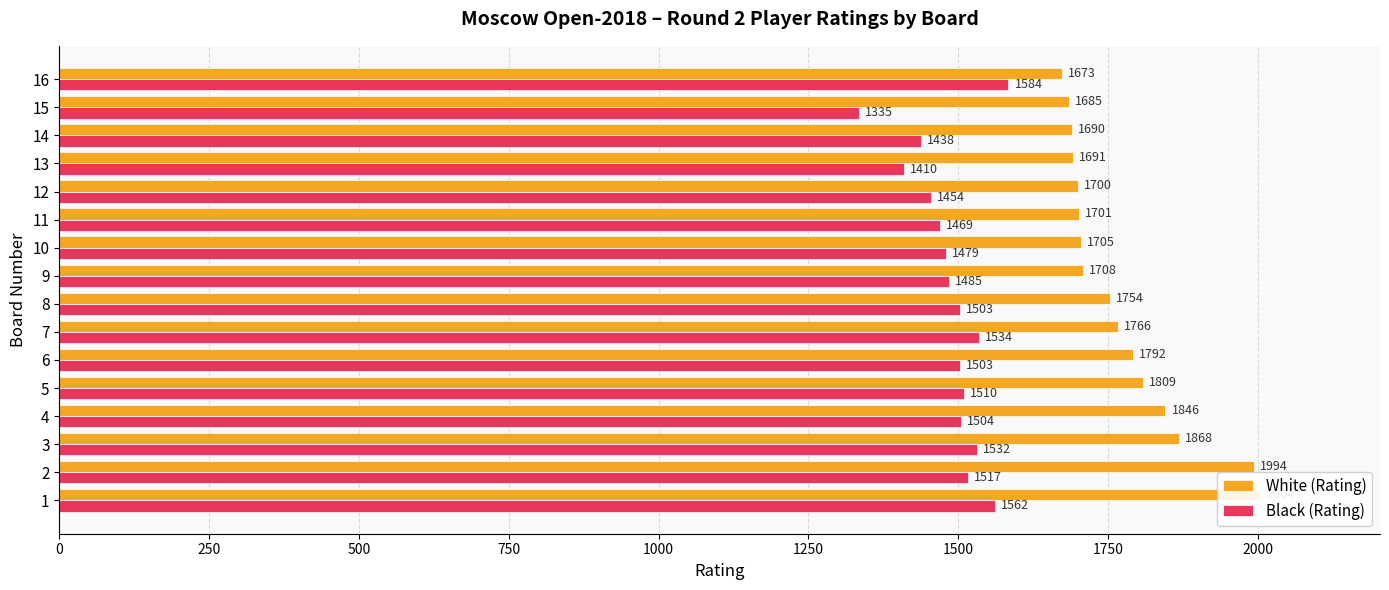

Between 11 and 12, which series saw the biggest shift?

Black (Rating)